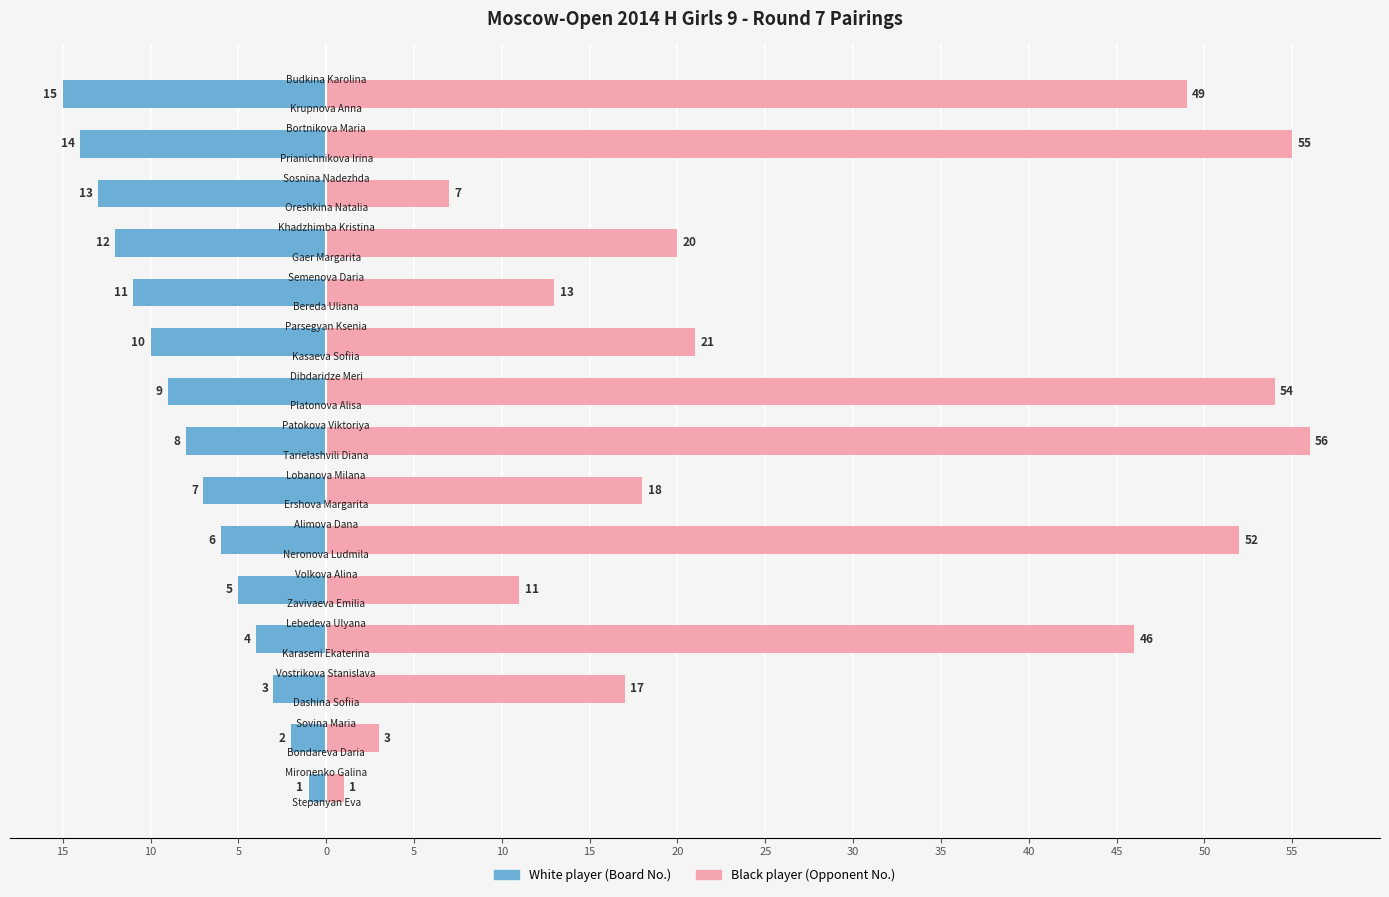

At 5, list the series in order from smallest to largest.

White player (Board No.), Black player (Opponent No.)